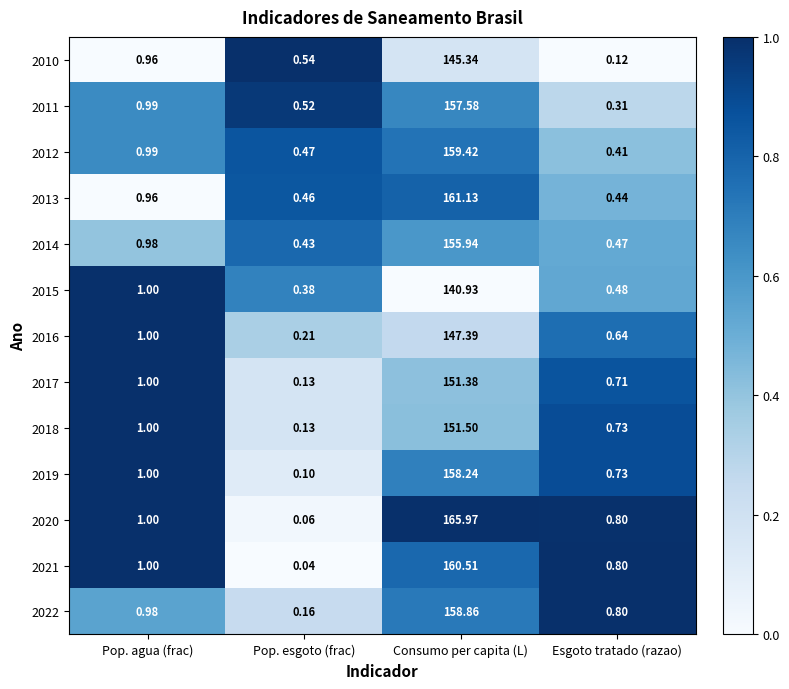

Rank the categories by 2021 value from lowest to highest.

Pop. esgoto (frac), Esgoto tratado (razao), Pop. agua (frac), Consumo per capita (L)